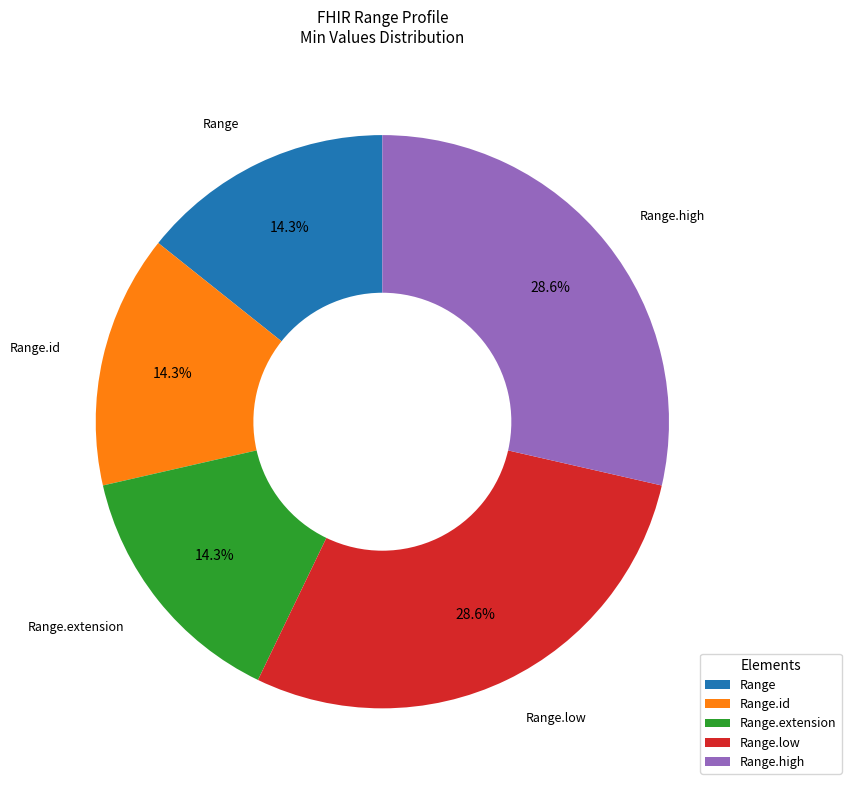

Does Range.extension account for over 50% of the chart?

No